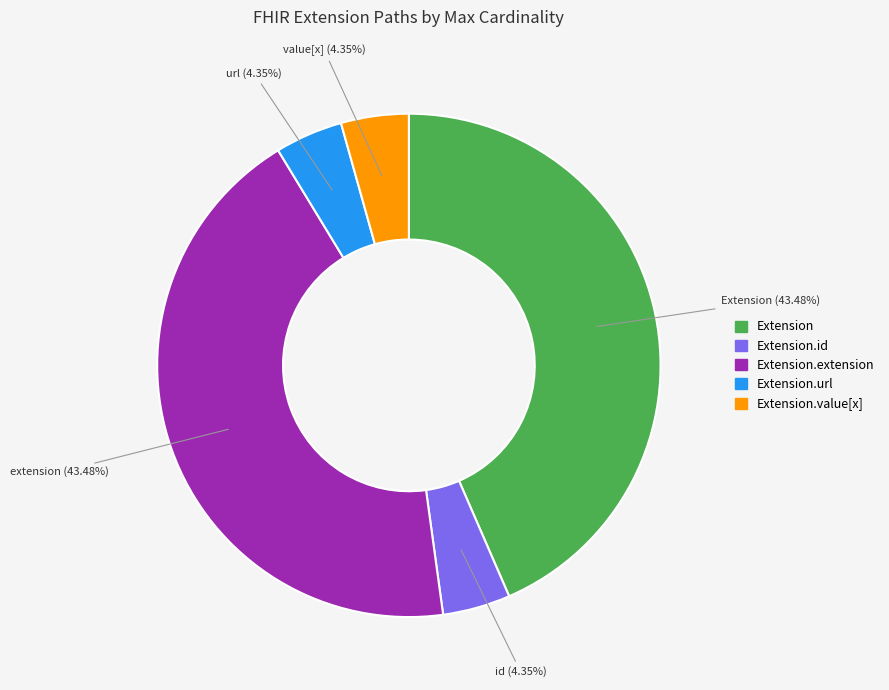

Is there a majority slice in this chart?

No